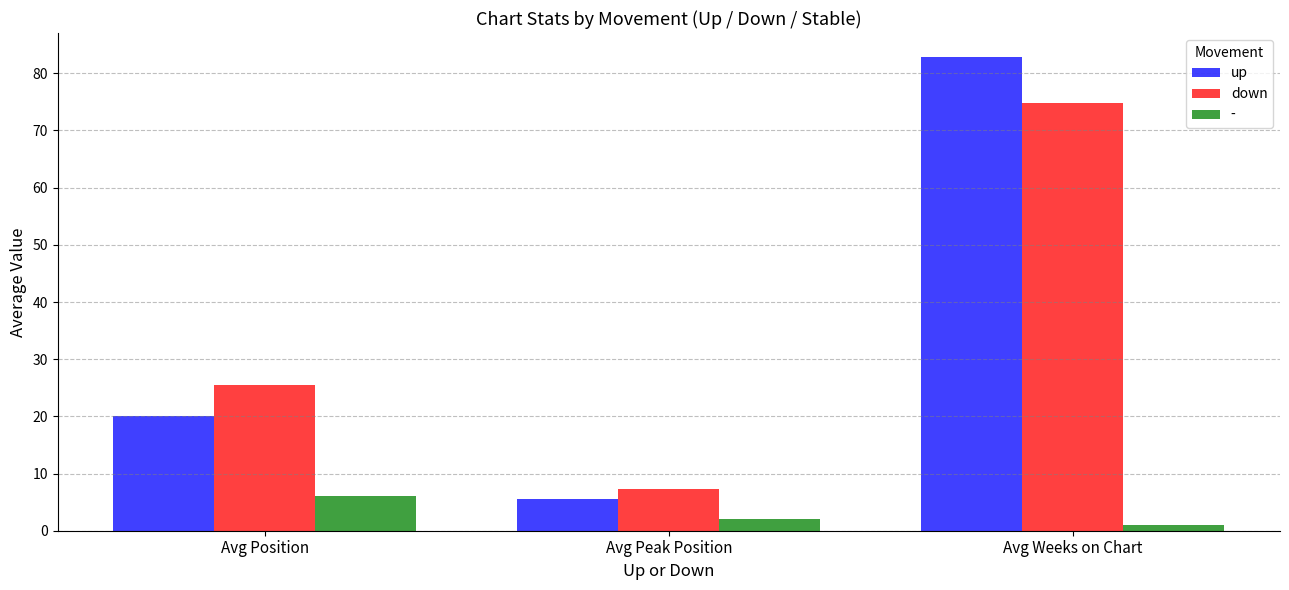

At which label is up closest to 44?

Avg Position